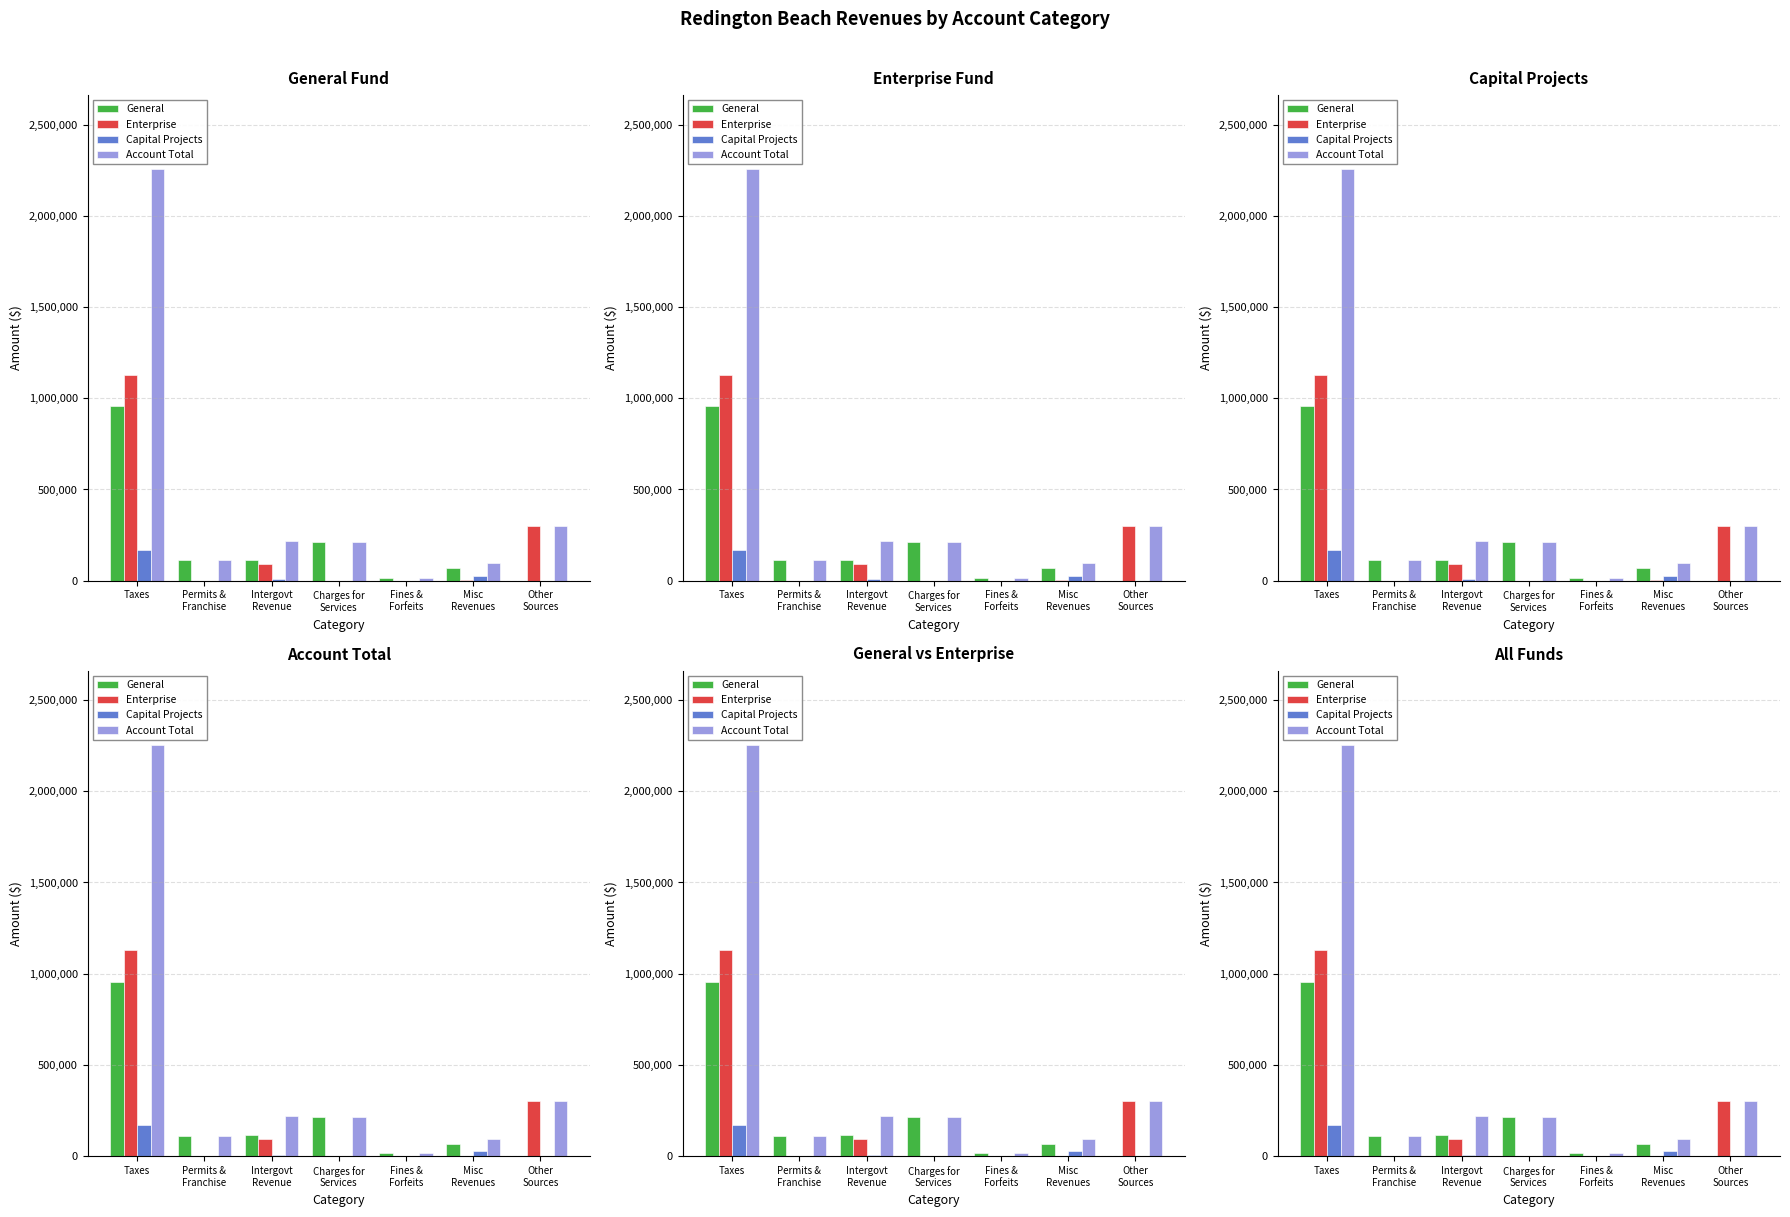

How many values in the Account Total series are below 213393?

3